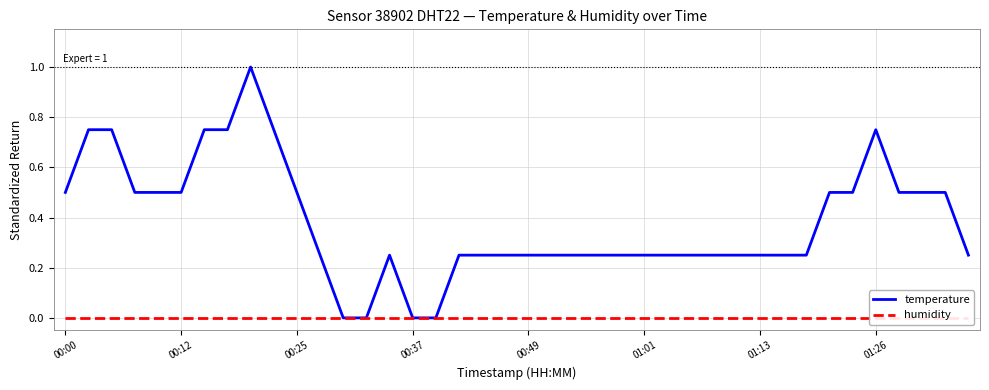

What is the average value of the temperature series?

0.4